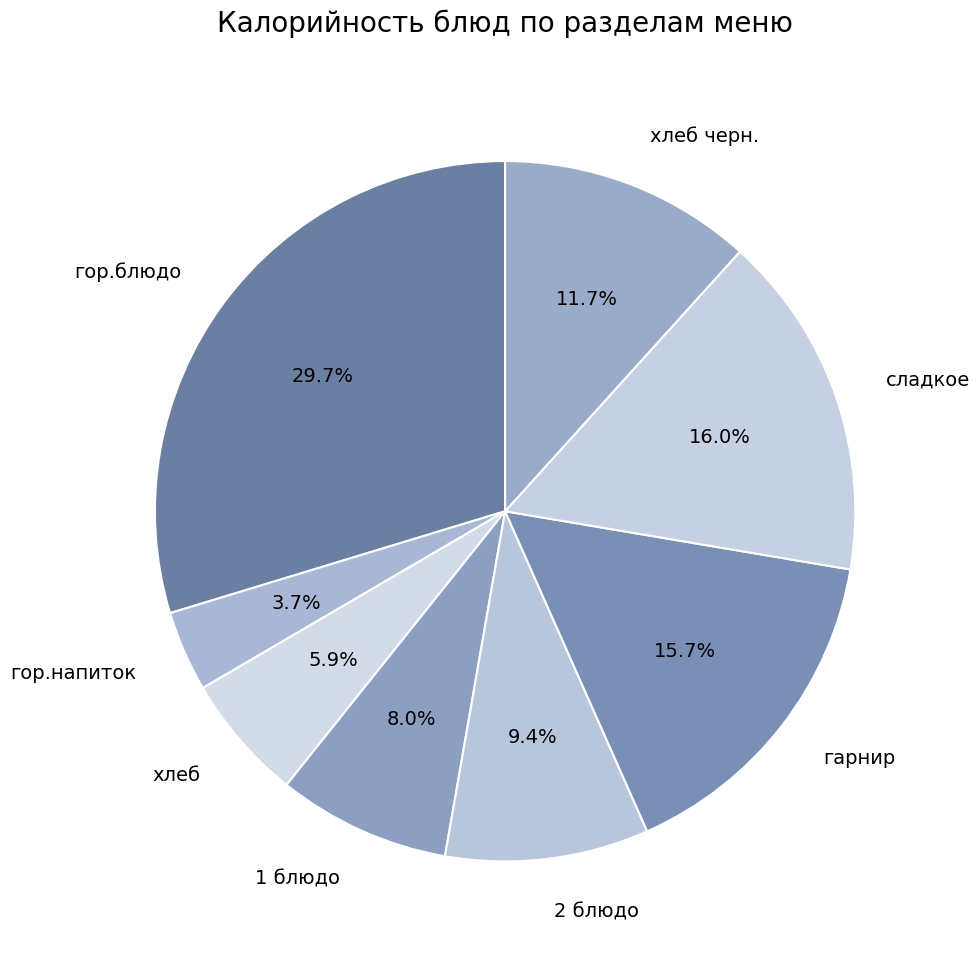

How many slices are in this pie chart?

8